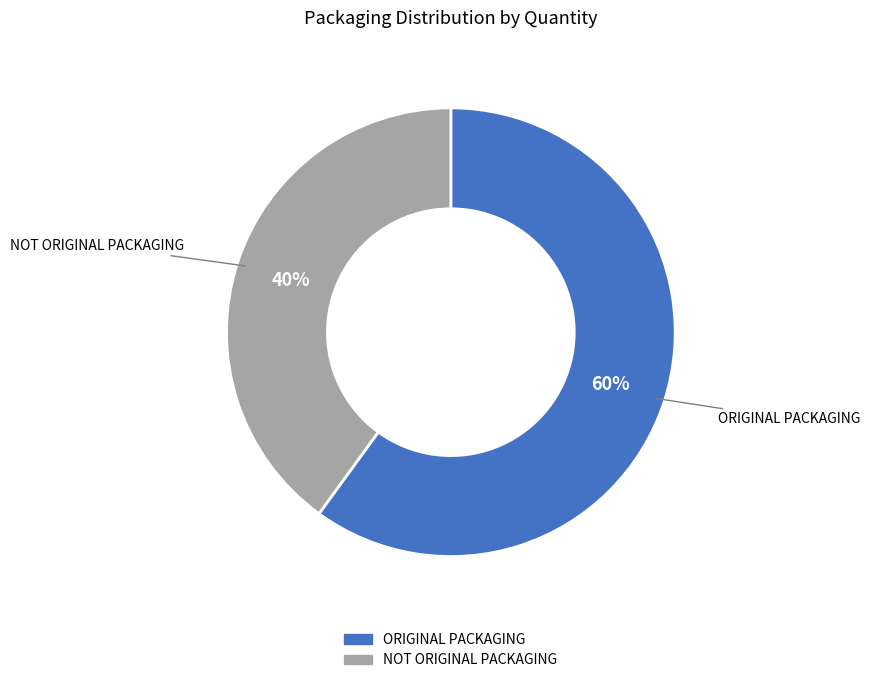

Which category has the smallest portion of the pie?

NOT ORIGINAL PACKAGING